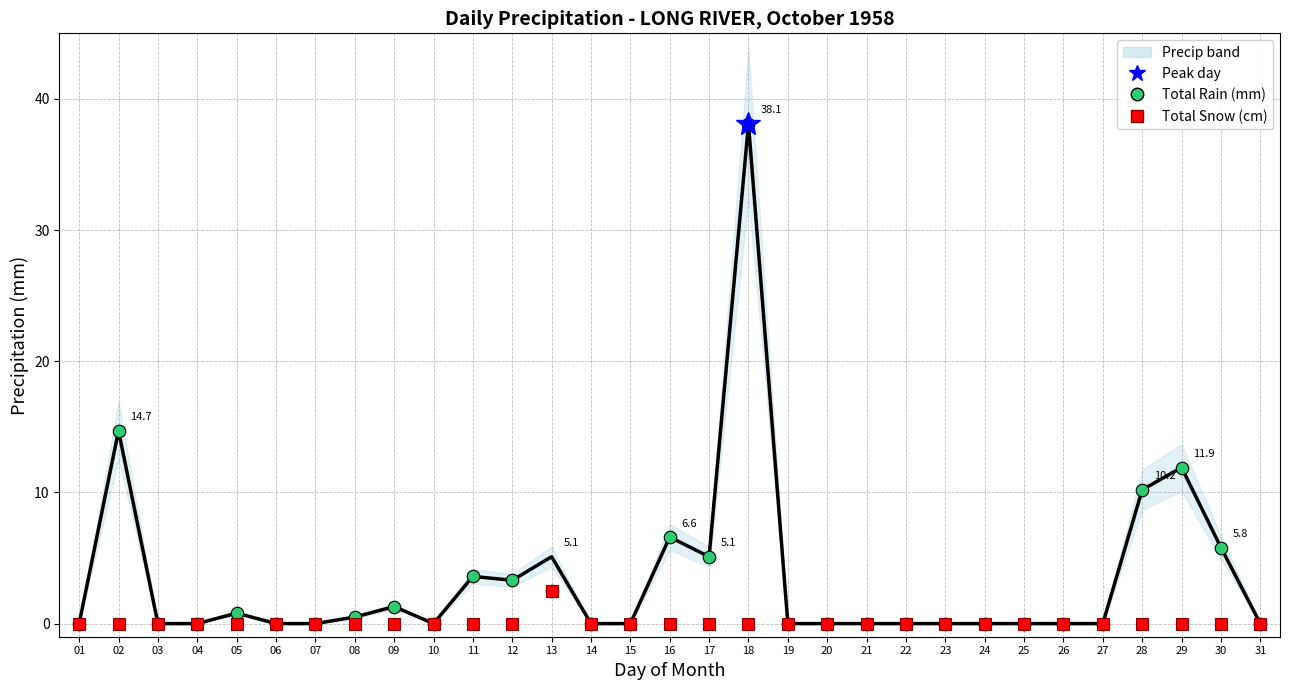

In Total Precip (mm), how many points are lower than both neighbors (excluding endpoints)?

3